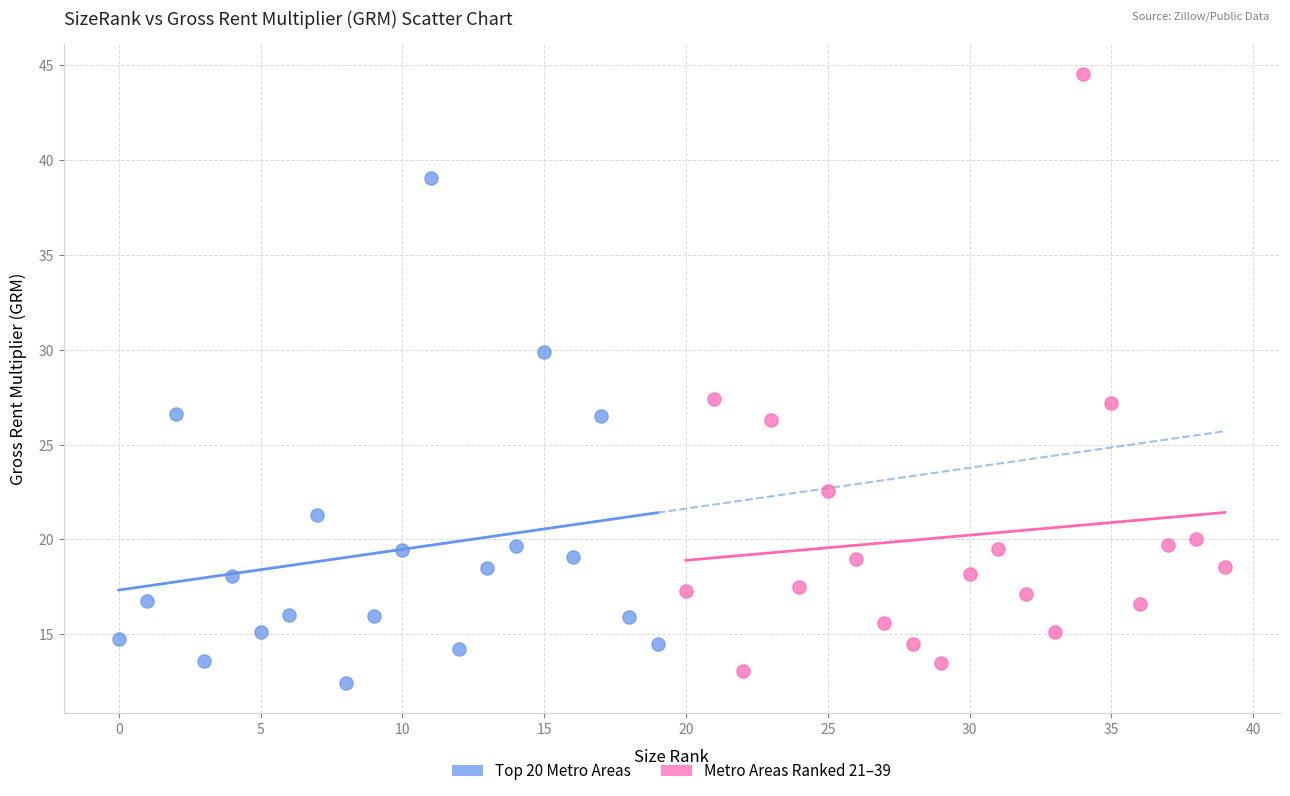

Which series contains the highest Y value?

Metro Areas Ranked 21–39